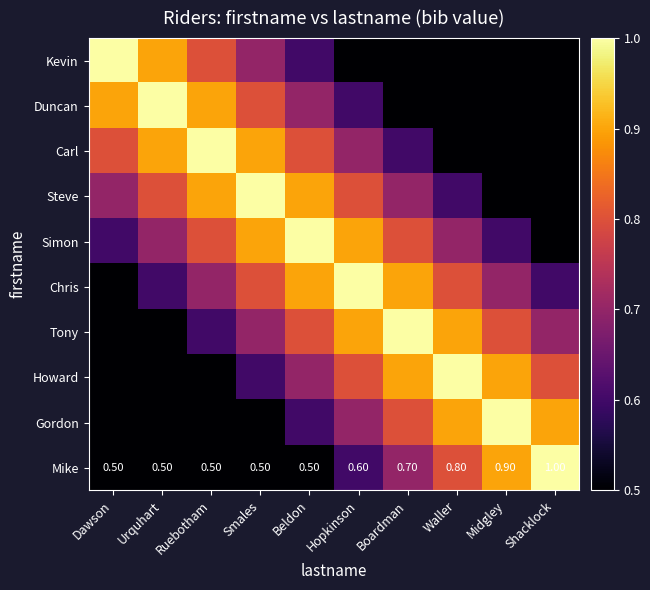

Which category has the highest value in the Mike series?

Shacklock